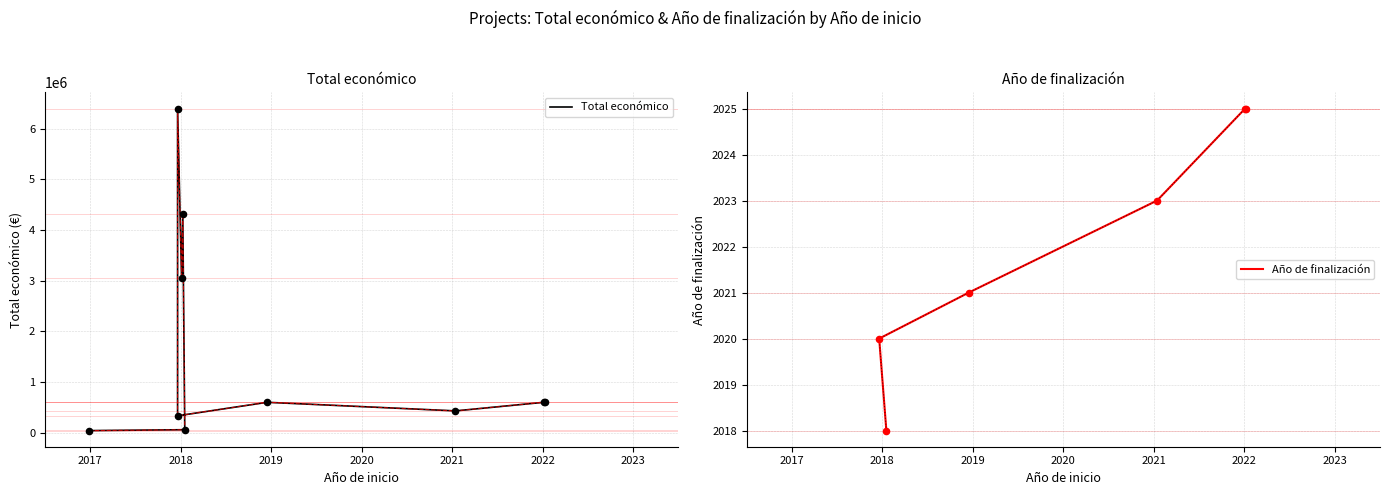

At how many categories does at least one series exceed 4109914?

2